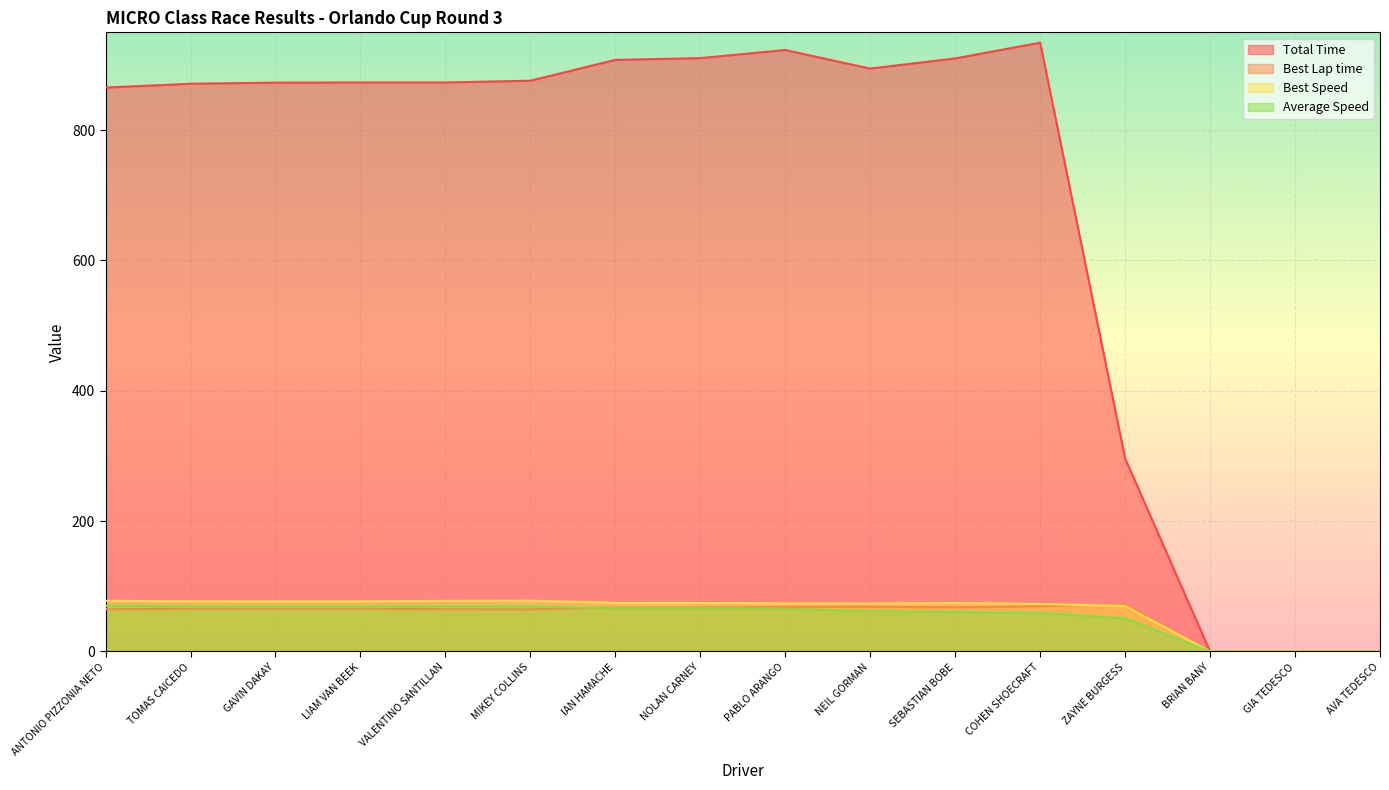

How many series are shown in this chart?

4